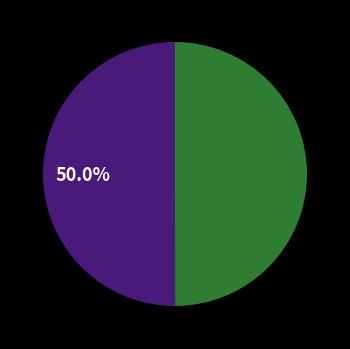

Which slice is the largest?

AL4877